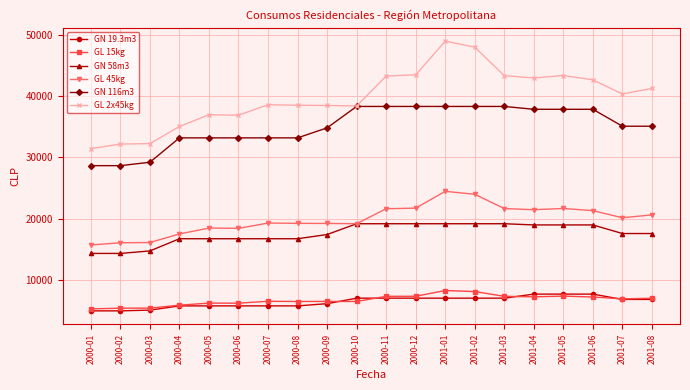

What is the average value of the GL 2x45kg series?

39804.7